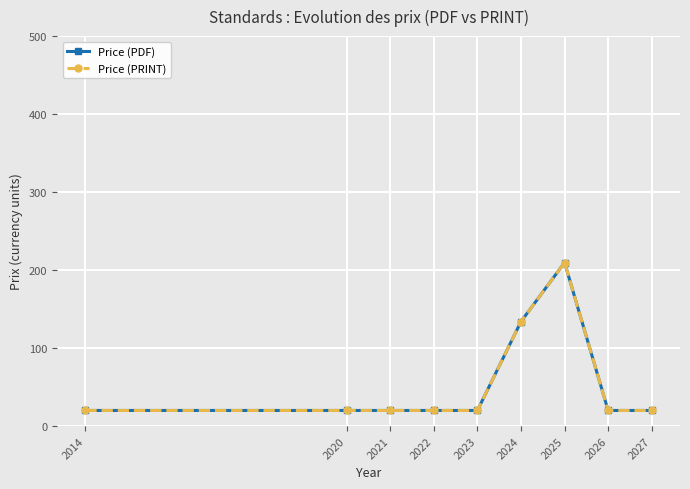

True or false: Price (PDF) has a value of 209.6 at 2025.

True